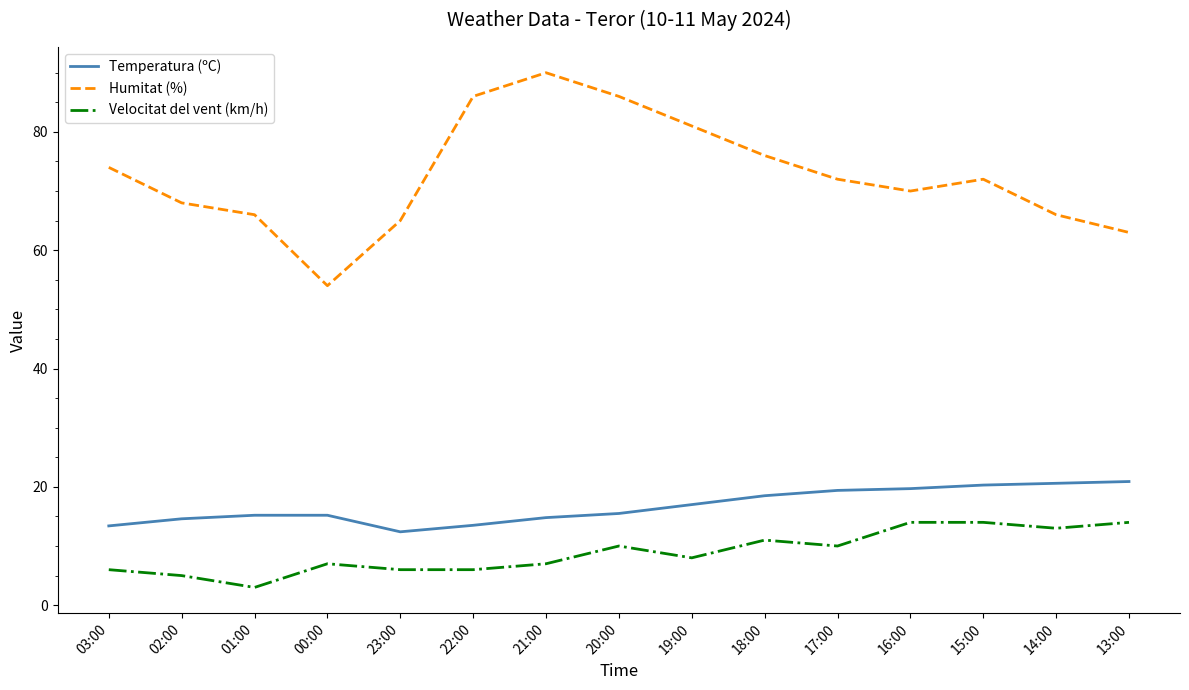

Is the value of Humitat (%) at 19:00 greater than the value of Velocitat del vent (km/h) at 18:00?

Yes